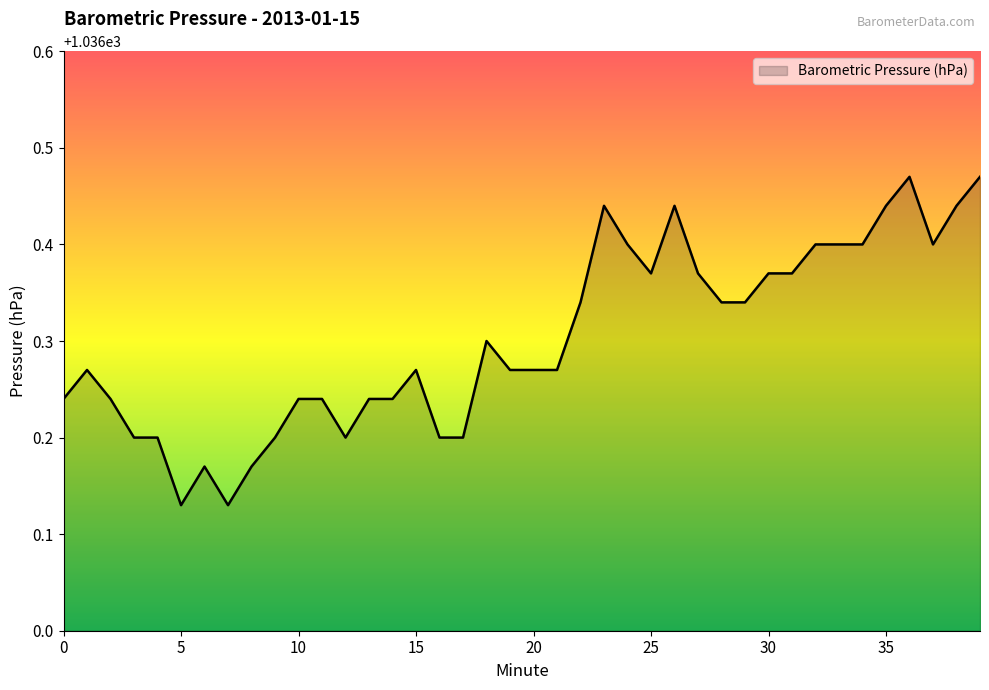

What is the difference between the maximum and minimum values?

0.3